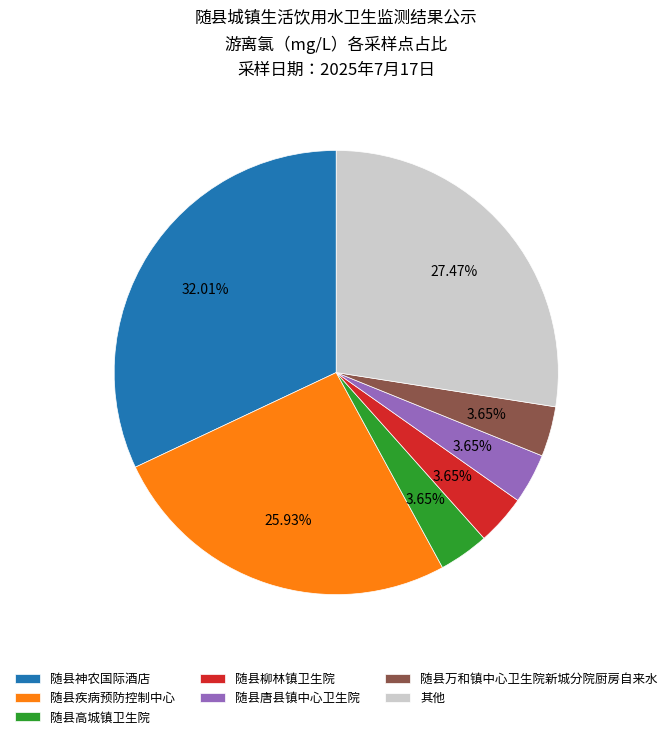

How many segments does this pie chart have?

7